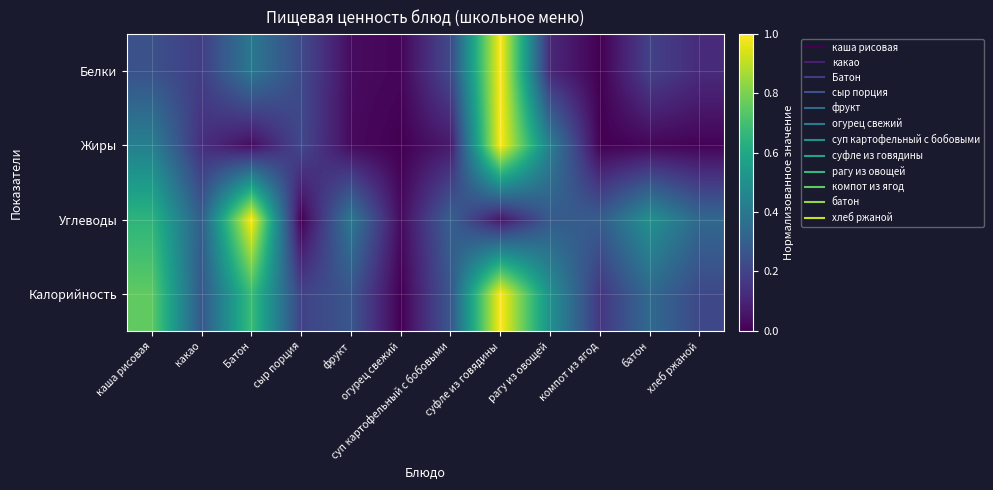

Reading left to right, list all the values displayed in this chart.

Белки: каша рисовая=0.2	какао=0.2	Батон=0.4	сыр порция=0.2	фрукт=0.0	огурец свежий=0.0	суп картофельный с бобовыми=0.2	суфле из говядины=1.0	рагу из овощей=0.1	компот из ягод=0.0	батон=0.2	хлеб ржаной=0.1
Жиры: каша рисовая=0.4	какао=0.1	Батон=0.0	сыр порция=0.2	фрукт=0.0	огурец свежий=0.0	суп картофельный с бобовыми=0.1	суфле из говядины=1.0	рагу из овощей=0.4	компот из ягод=0.0	батон=0.0	хлеб ржаной=0.0
Углеводы: каша рисовая=0.7	какао=0.3	Батон=1.0	сыр порция=0.0	фрукт=0.4	огурец свежий=0.0	суп картофельный с бобовыми=0.3	суфле из говядины=0.1	рагу из овощей=0.3	компот из ягод=0.3	батон=0.5	хлеб ржаной=0.3
Калорийность: каша рисовая=0.8	какао=0.3	Батон=0.7	сыр порция=0.2	фрукт=0.3	огурец свежий=0.0	суп картофельный с бобовыми=0.3	суфле из говядины=1.0	рагу из овощей=0.5	компот из ягод=0.2	батон=0.3	хлеб ржаной=0.2